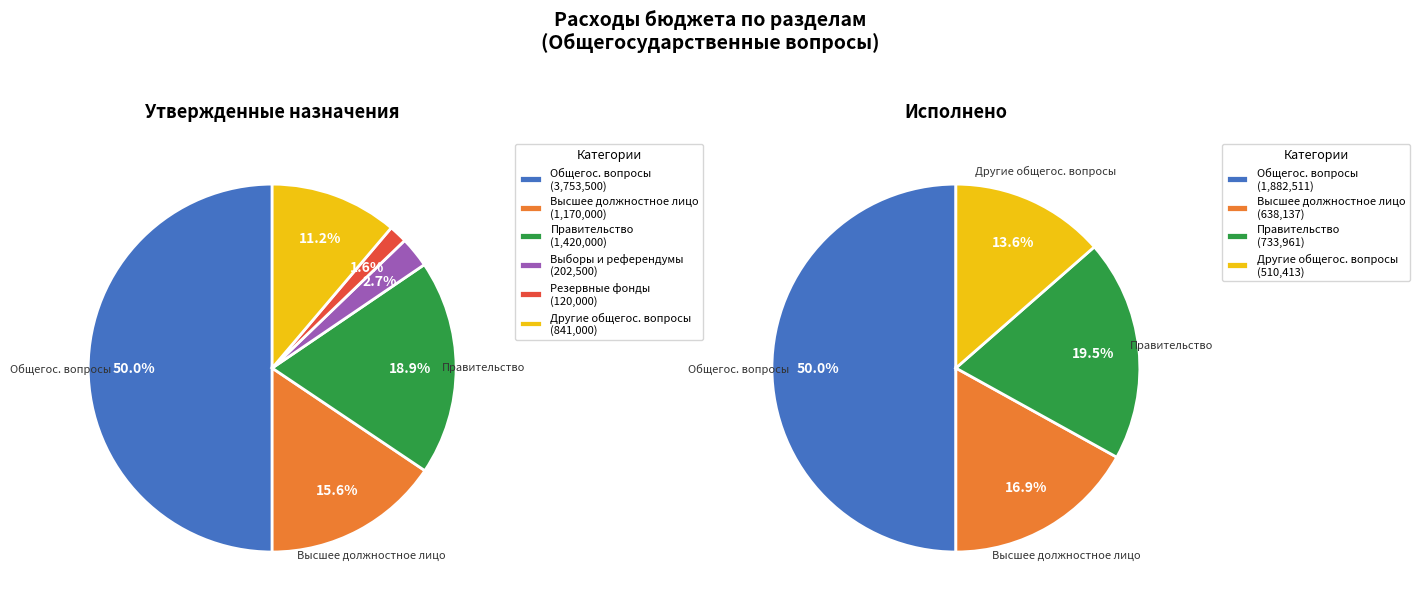

What portion of the pie excludes ОБЩЕГОСУДАРСТВЕННЫЕ ВОПРОСЫ?

50.0%